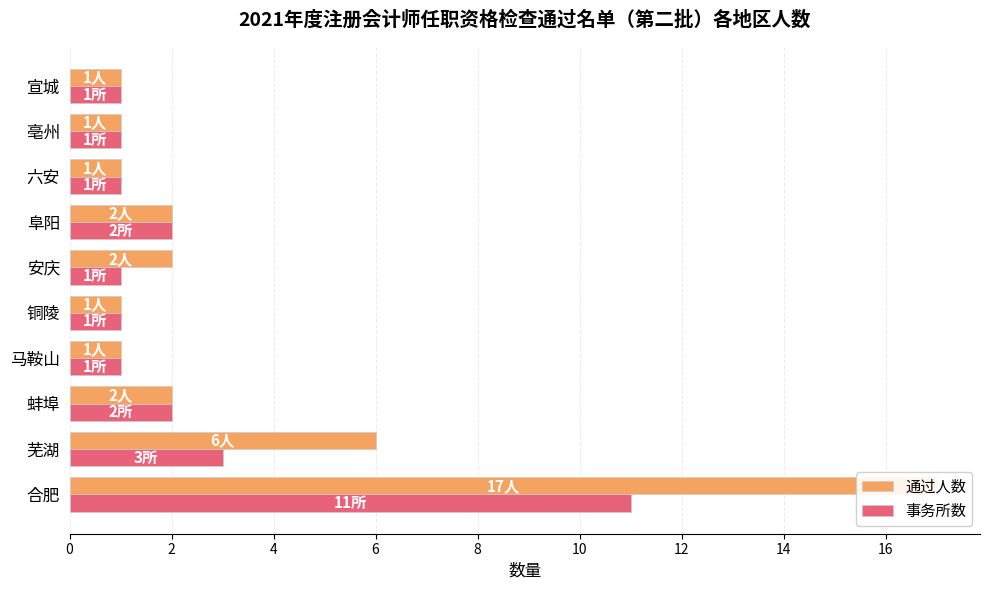

What is the difference between the maximum and second lowest values in the 事务所数 series?

10